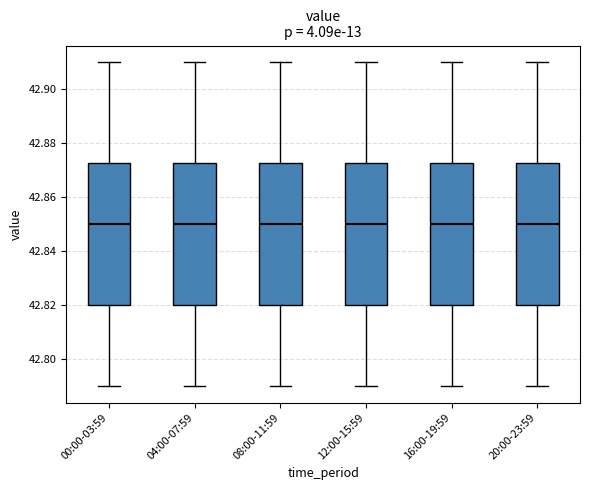

Reading left to right, read every box against the y-axis: the position of its median line, the range the box covers, and the ends of its whiskers. The values are not printed on the chart, so give them approximately, as read against the axis.

00:00-03:59: median 42.850, box 42.820 to 42.872, whiskers 42.790 to 42.910
04:00-07:59: median 42.850, box 42.820 to 42.872, whiskers 42.790 to 42.910
08:00-11:59: median 42.850, box 42.820 to 42.872, whiskers 42.790 to 42.910
12:00-15:59: median 42.850, box 42.820 to 42.872, whiskers 42.790 to 42.910
16:00-19:59: median 42.850, box 42.820 to 42.872, whiskers 42.790 to 42.910
20:00-23:59: median 42.850, box 42.820 to 42.872, whiskers 42.790 to 42.910